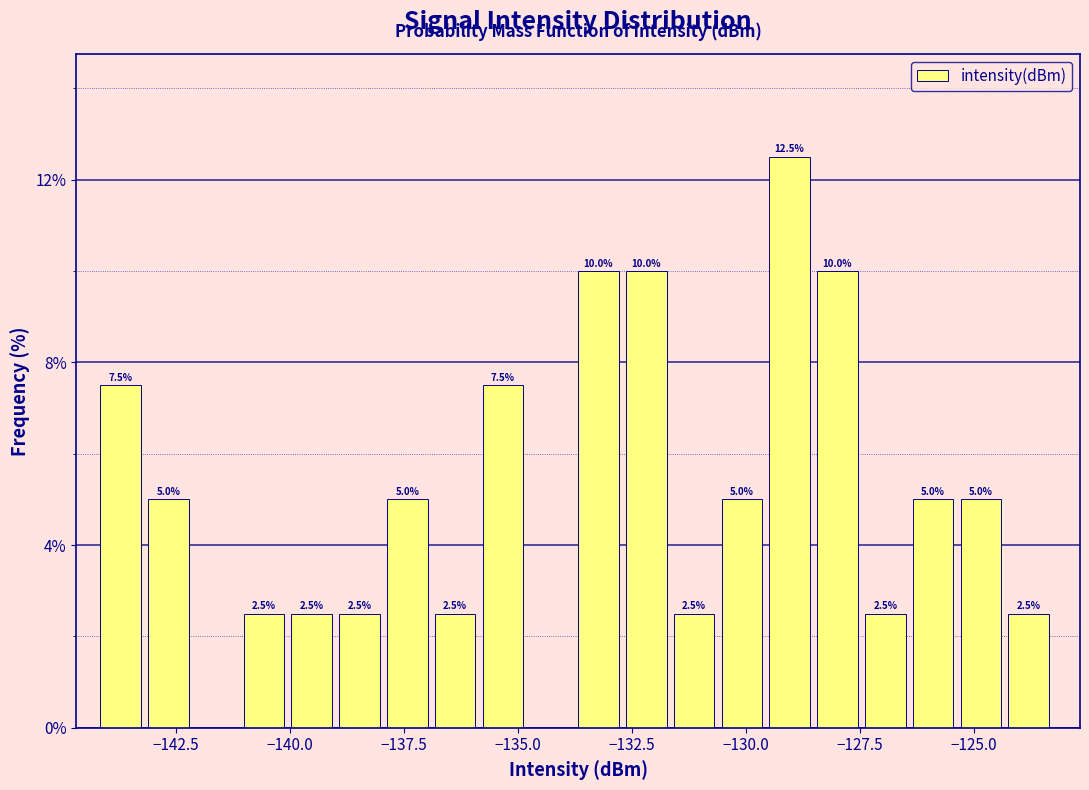

Read against the x-axis, roughly where is the centre of the tallest bar?

-129.0